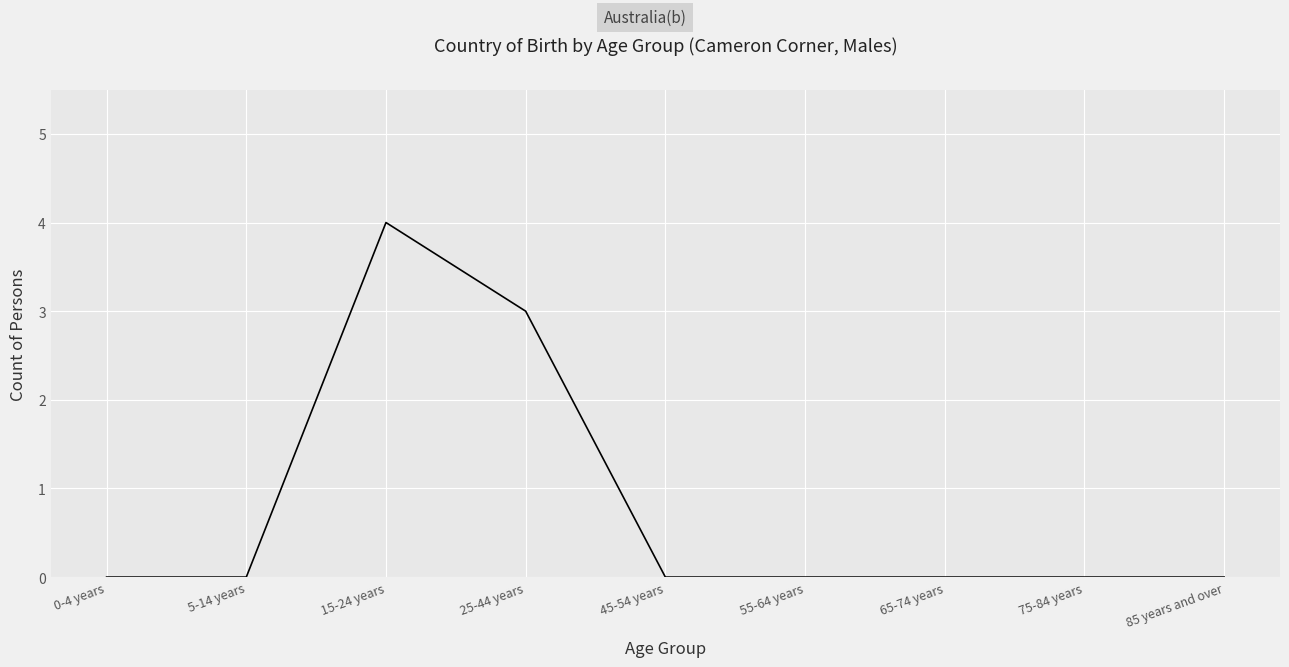

Is it true that the value at 85 years and over is -2?

False